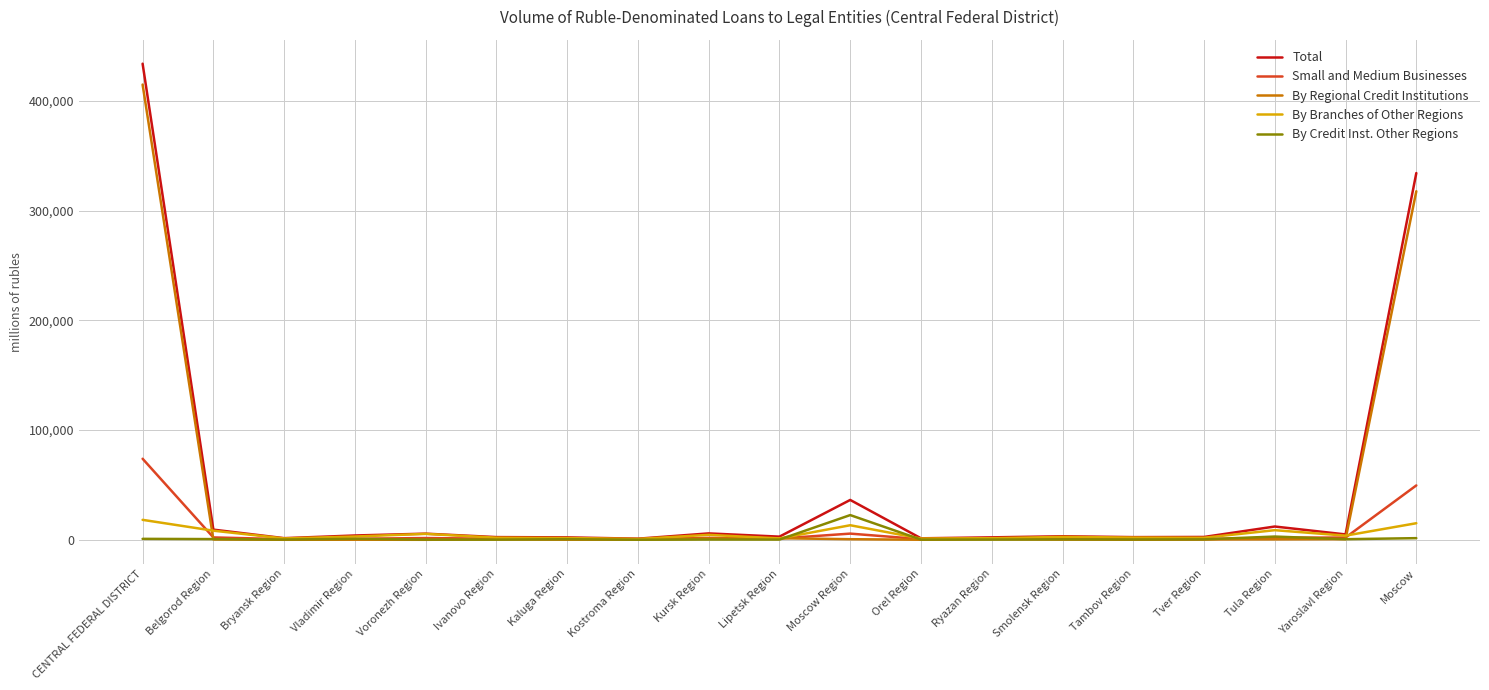

Which series has the largest range (max minus min)?

Total